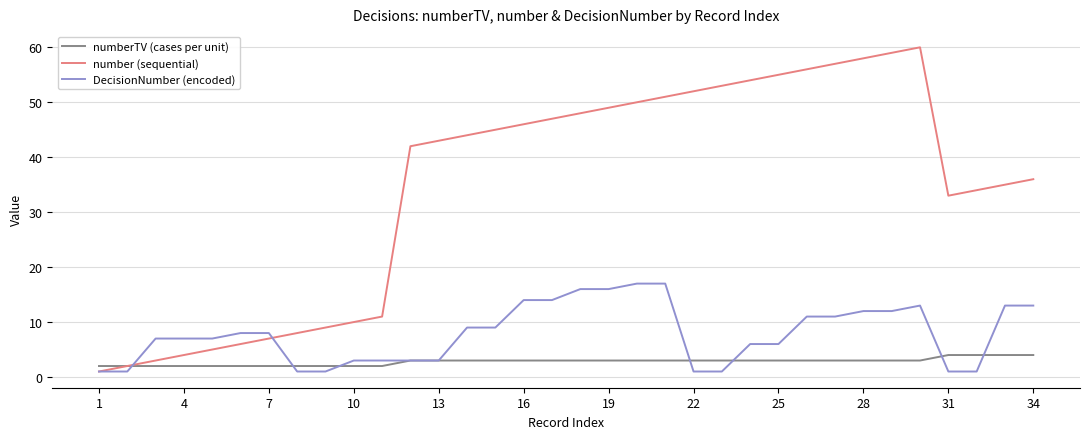

Which series has the largest total across all categories?

number (sequential)